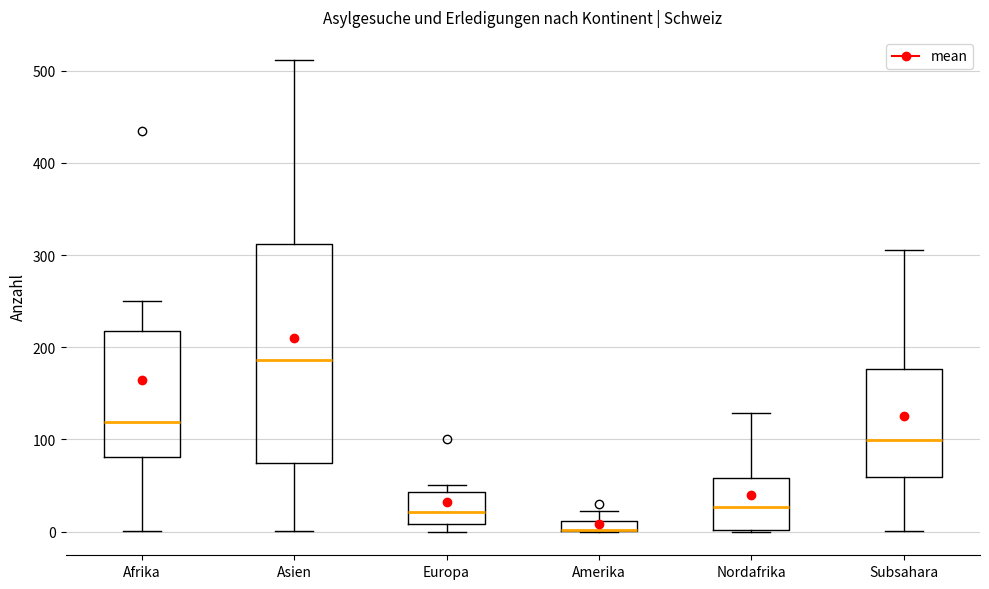

Where is the upper edge of the box for Asien on the y-axis? The values are not printed on the chart, so give them approximately, as read against the axis.

310